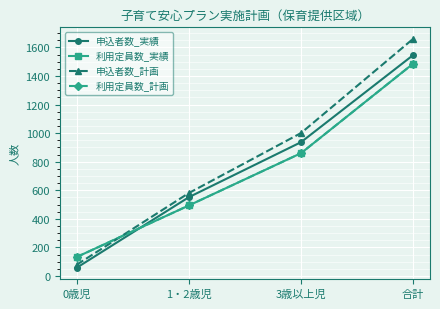

What is the maximum value for 利用定員数_計画?

1487